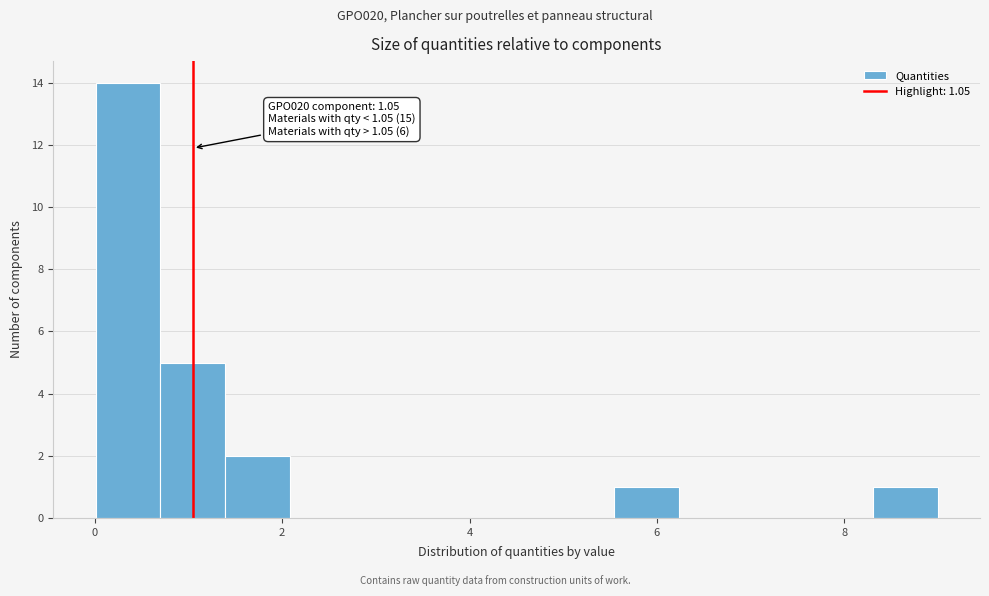

Around what value on the x-axis is the tallest bar? Give the approximate position of its centre, as read against the axis.

0.4